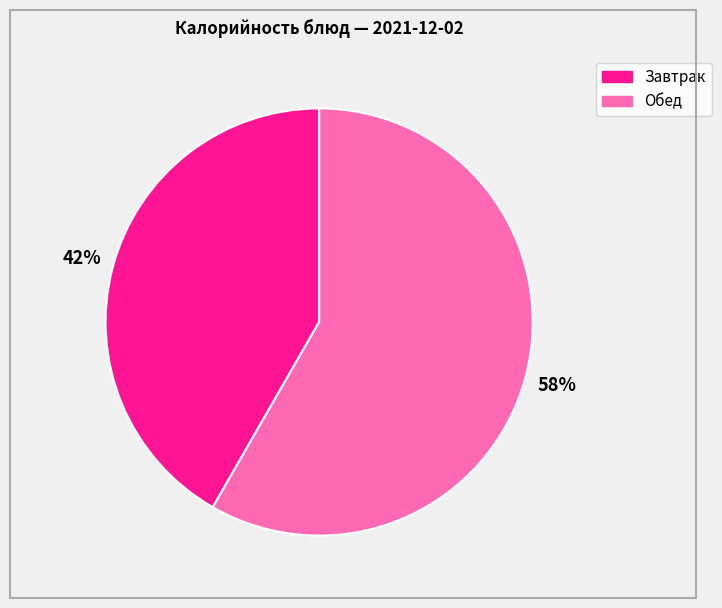

To the nearest percent, what is the average slice percentage?

50%